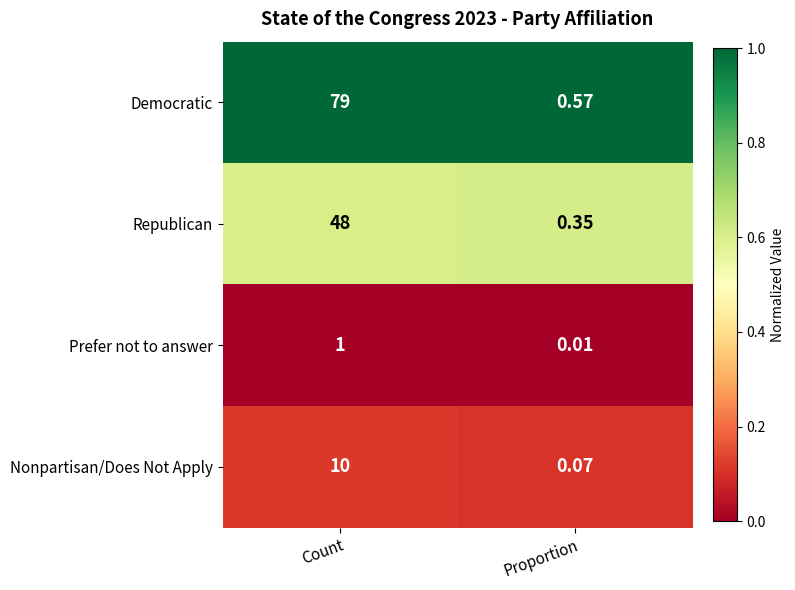

Which series changed the most between Count and Proportion?

Democratic